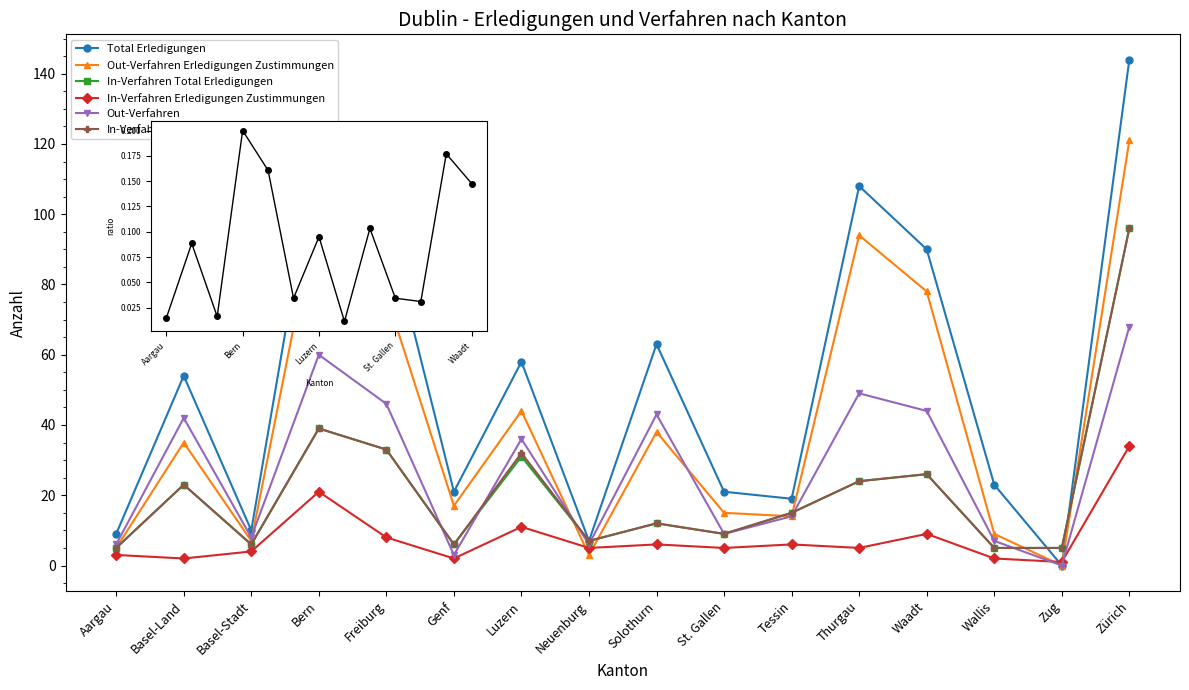

Does the chart display data point markers on the line(s)?

Yes